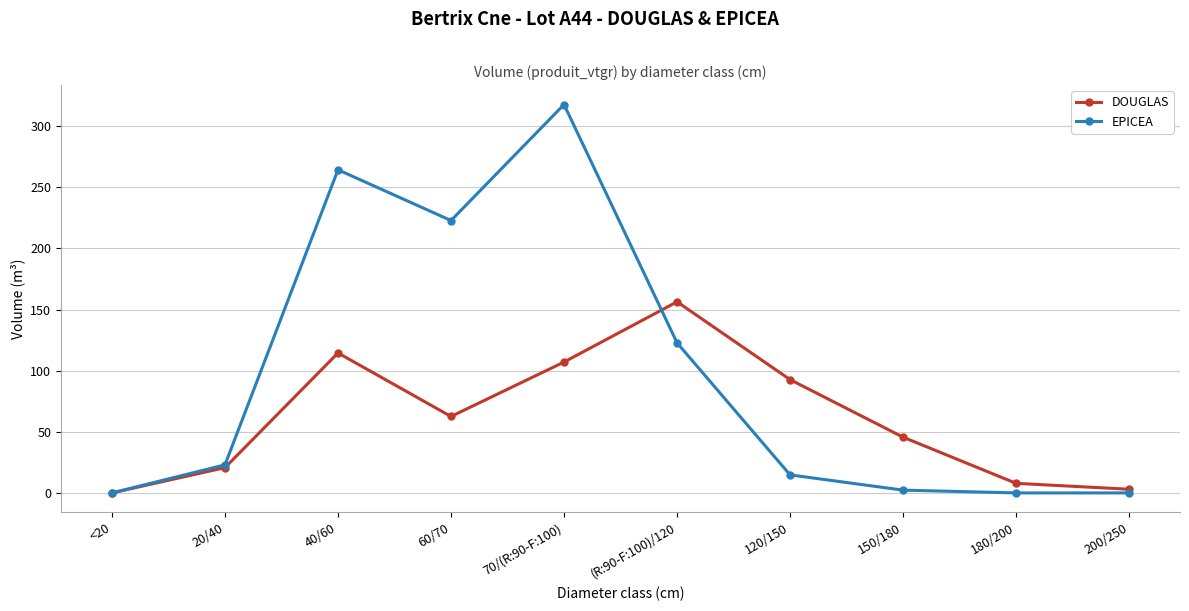

Reading right to left, list all the values displayed in this chart.

DOUGLAS: 3.0	7.8	45.6	92.7	156.3	107.1	62.5	114.5	20.7	0.0
EPICEA: 0.0	0.0	2.3	14.7	122.8	317.7	222.8	264.3	23.0	0.0